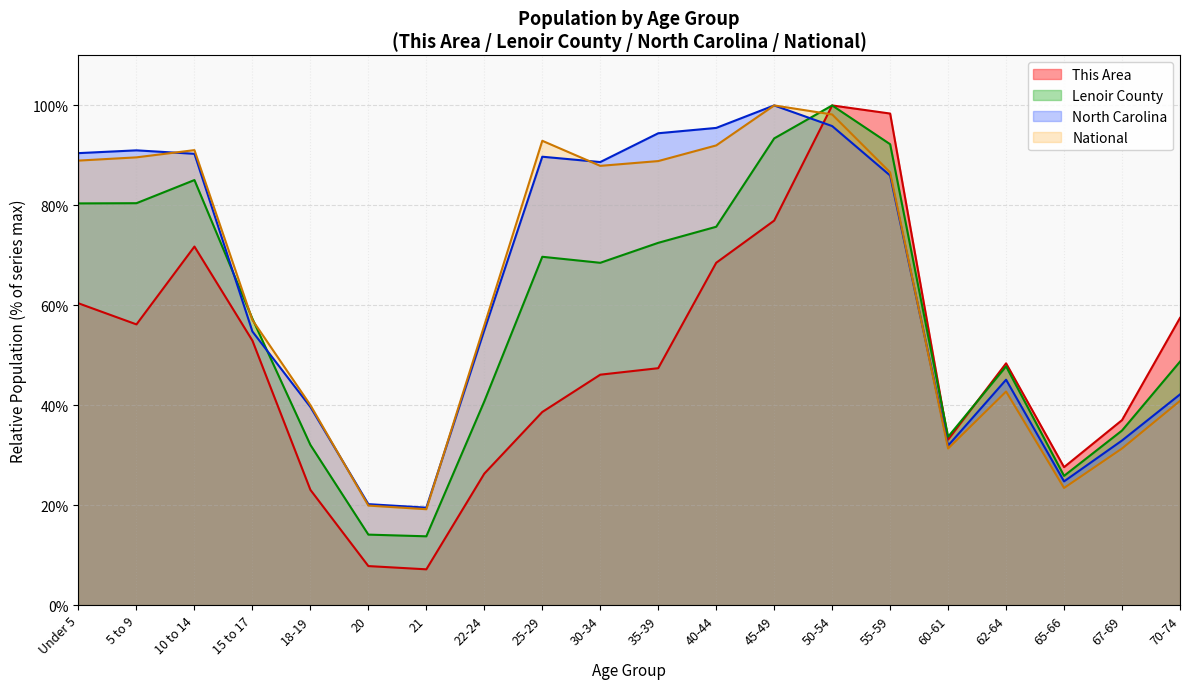

Rank the series at 25-29 from highest to lowest value.

National, North Carolina, Lenoir County, This Area